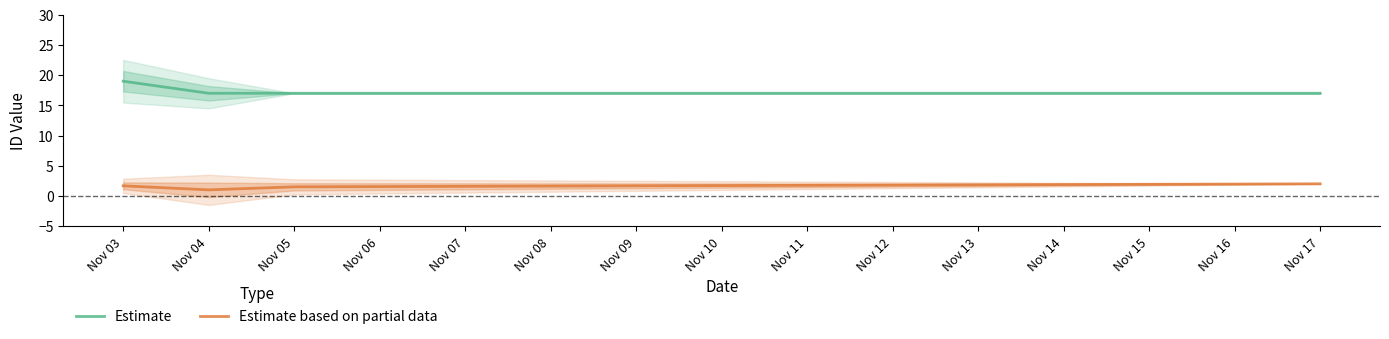

Does the chart display data point markers on the line(s)?

No